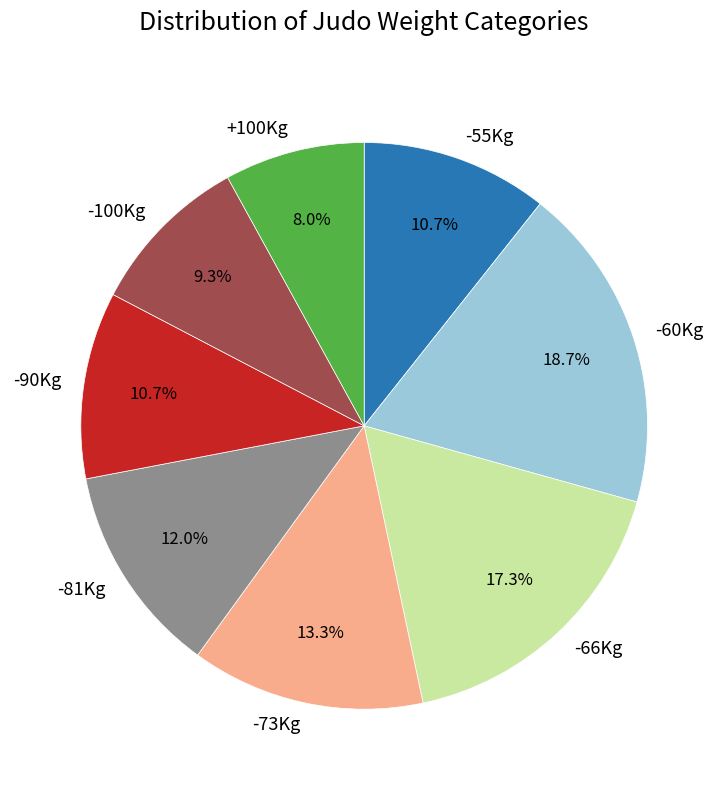

Is it true that -90Kg is 19% of the pie?

False